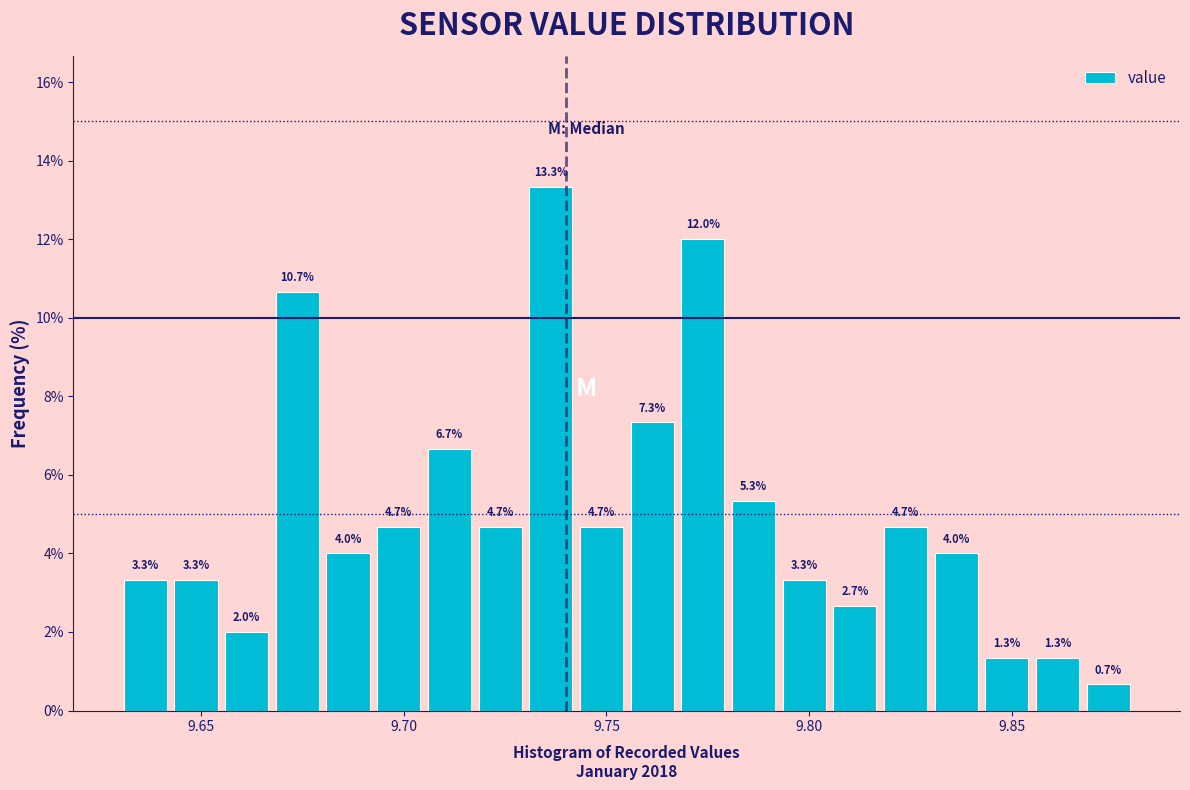

Read against the x-axis, roughly where is the centre of the tallest bar?

9.735